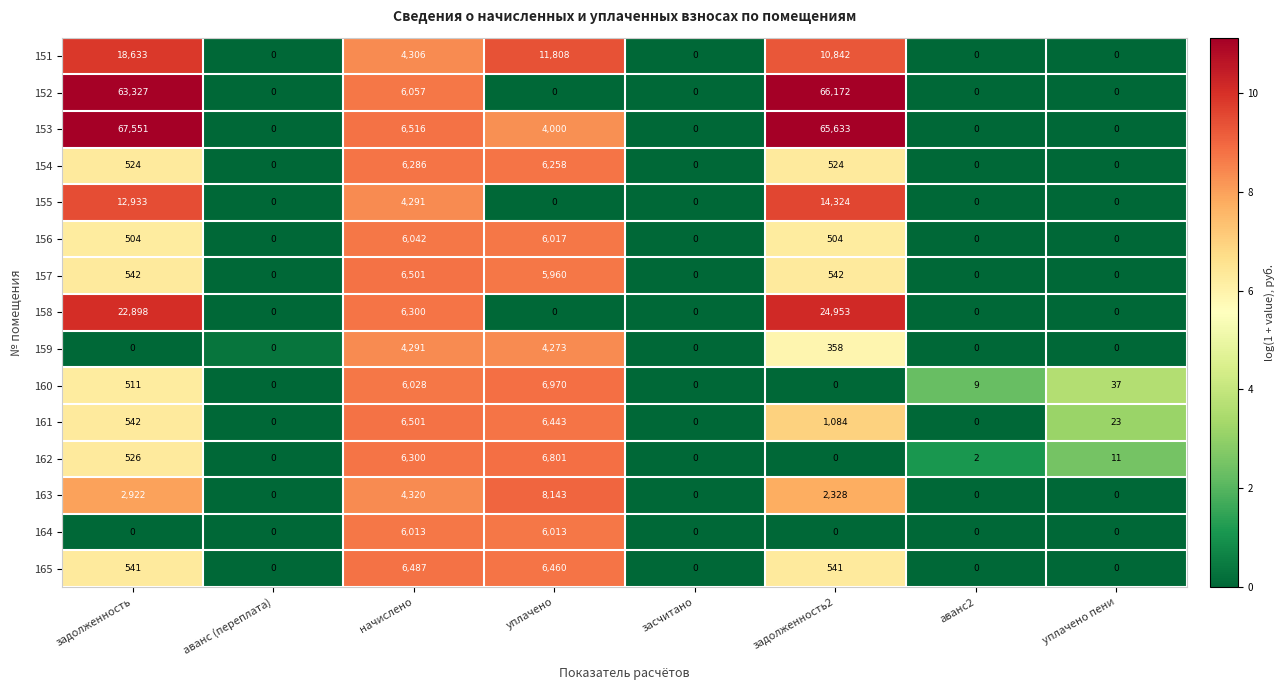

Between засчитано and задолженность2, which series saw the biggest shift?

152